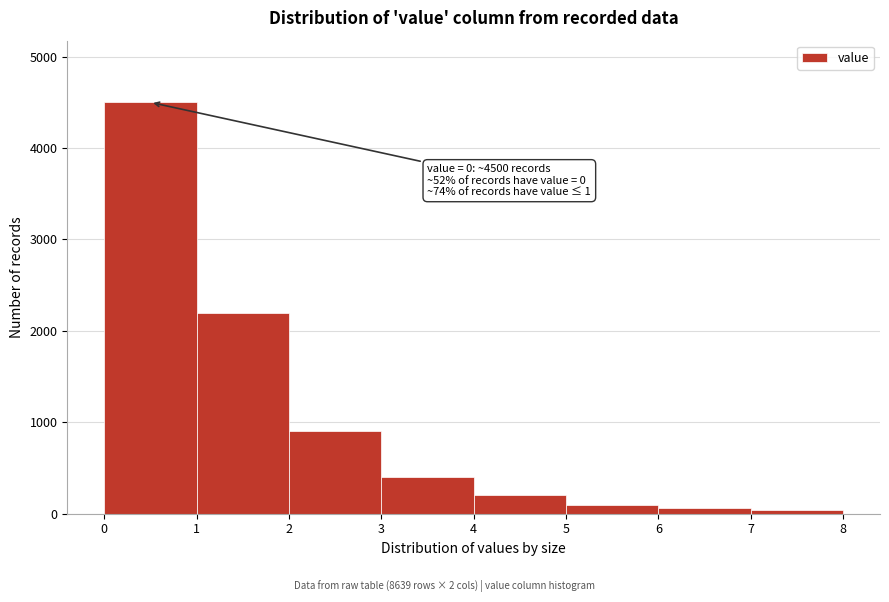

Over which range of the x-axis is the bar tallest?

0 to 1